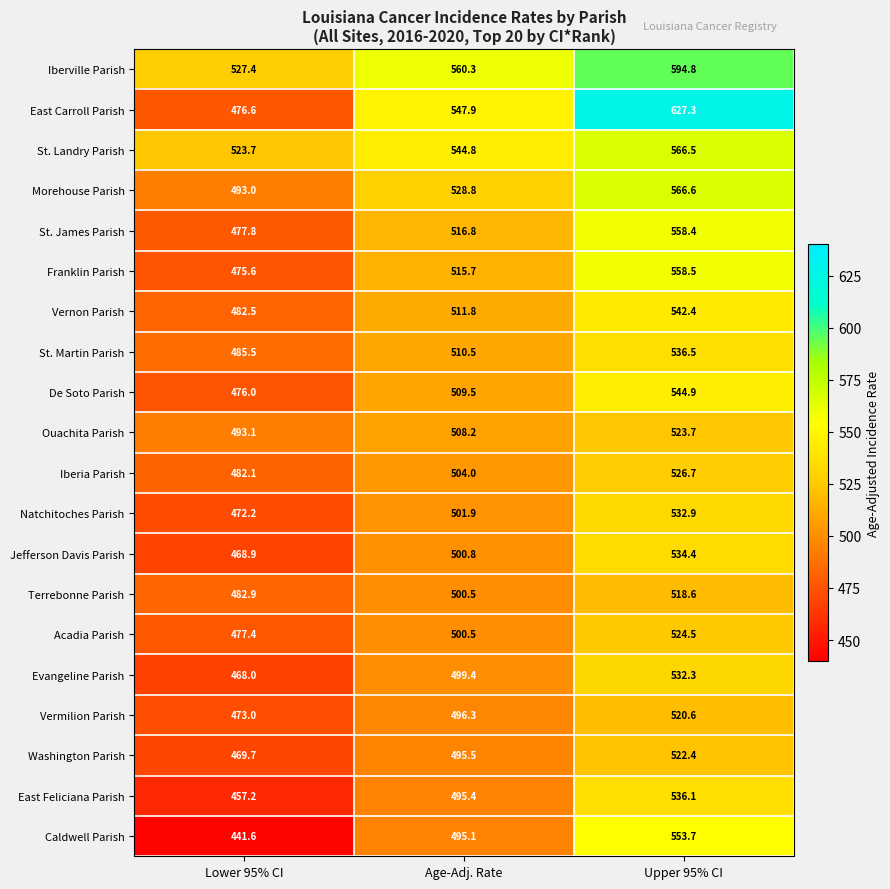

How many data points in East Carroll Parish are less than 547?

1